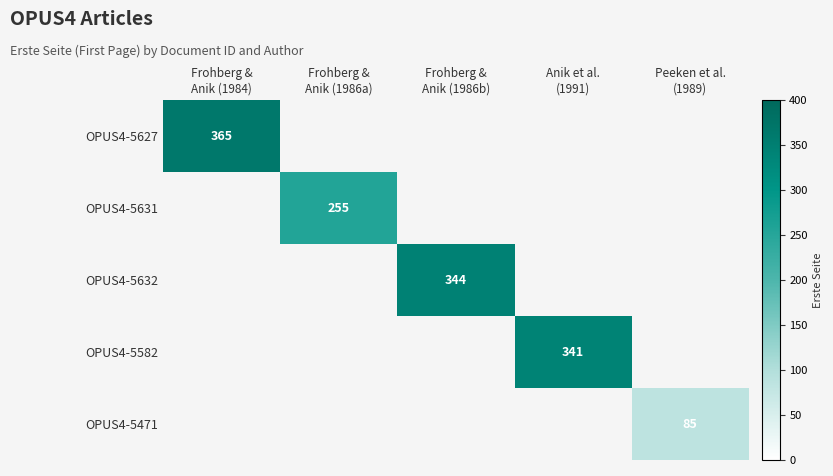

What is the sum of all OPUS4-5632 values?

344